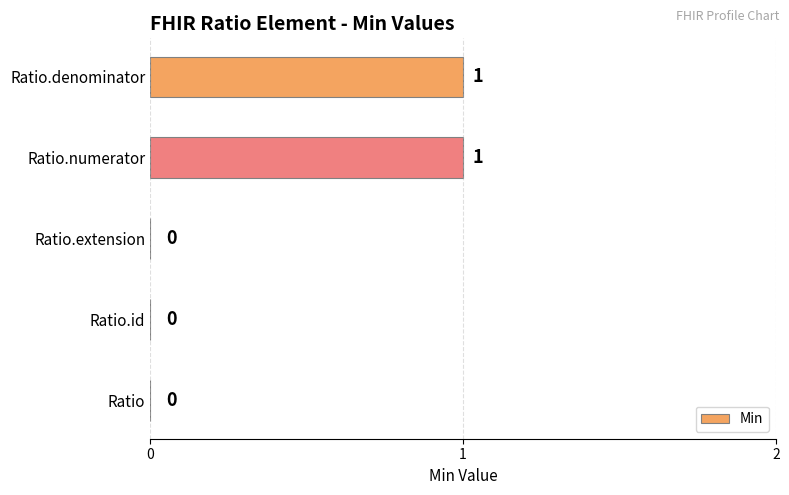

How many values are between 0 and 1?

5